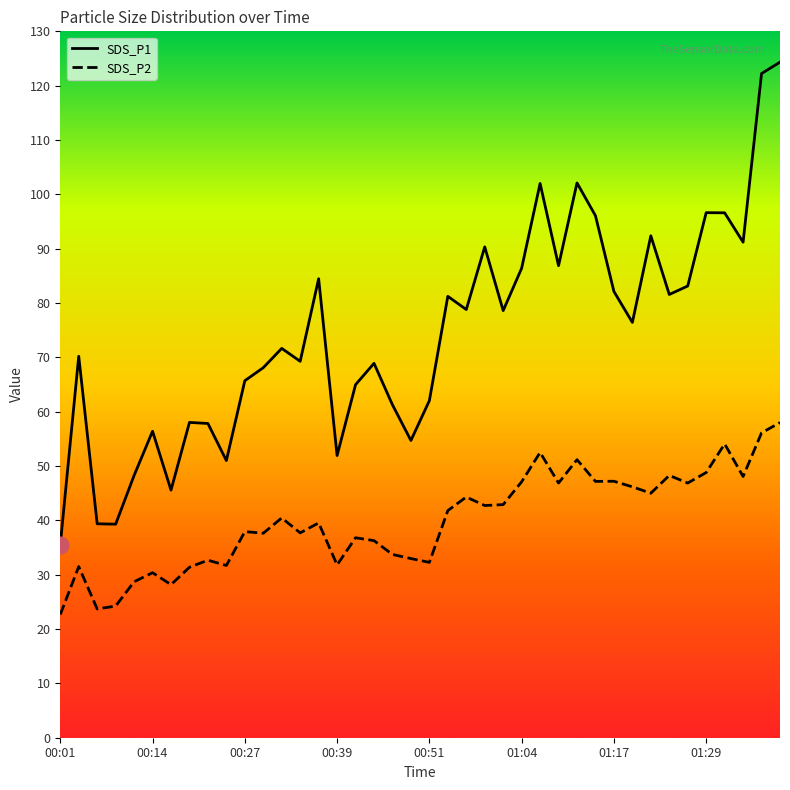

What is the smallest value displayed?

22.7